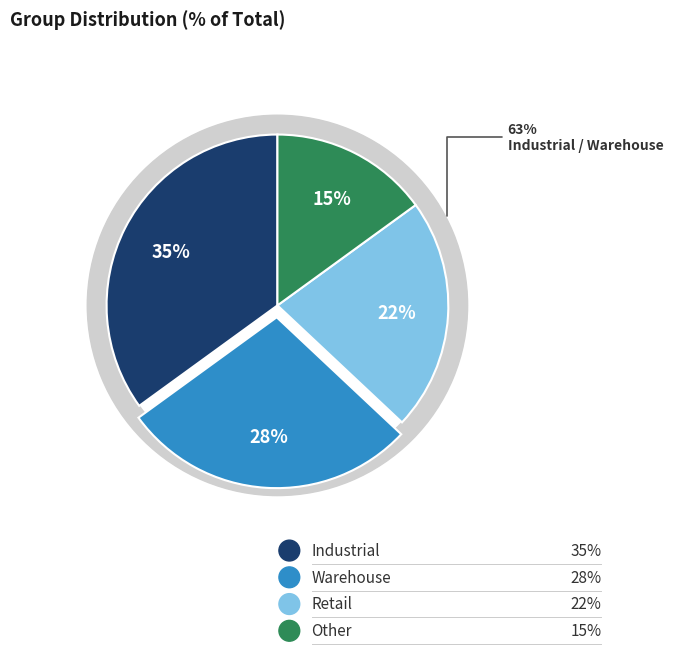

Is it true that G2 is 17% of the pie?

False